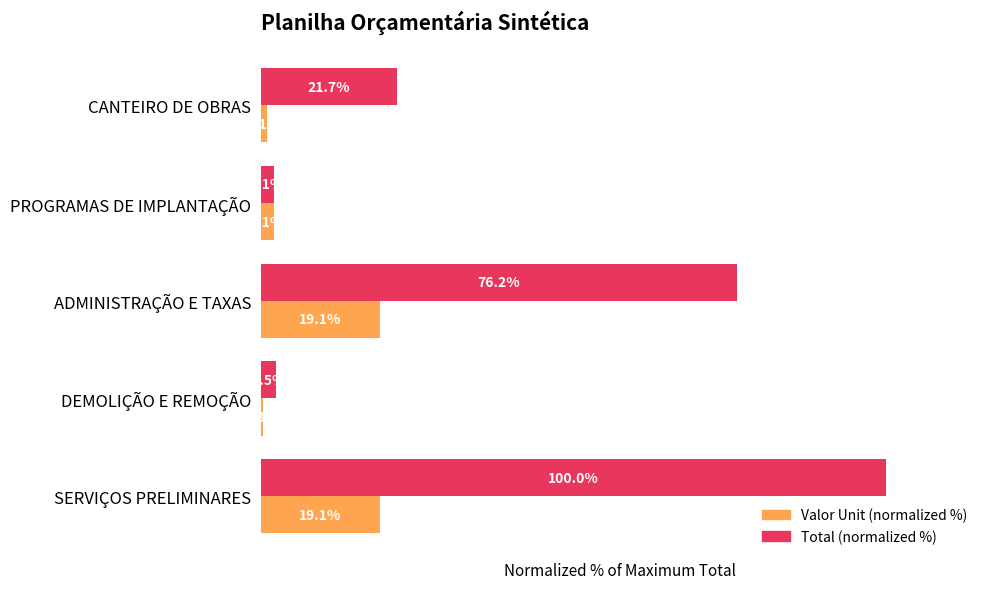

At which category does the chart reach its peak across all series?

SERVIÇOS PRELIMINARES